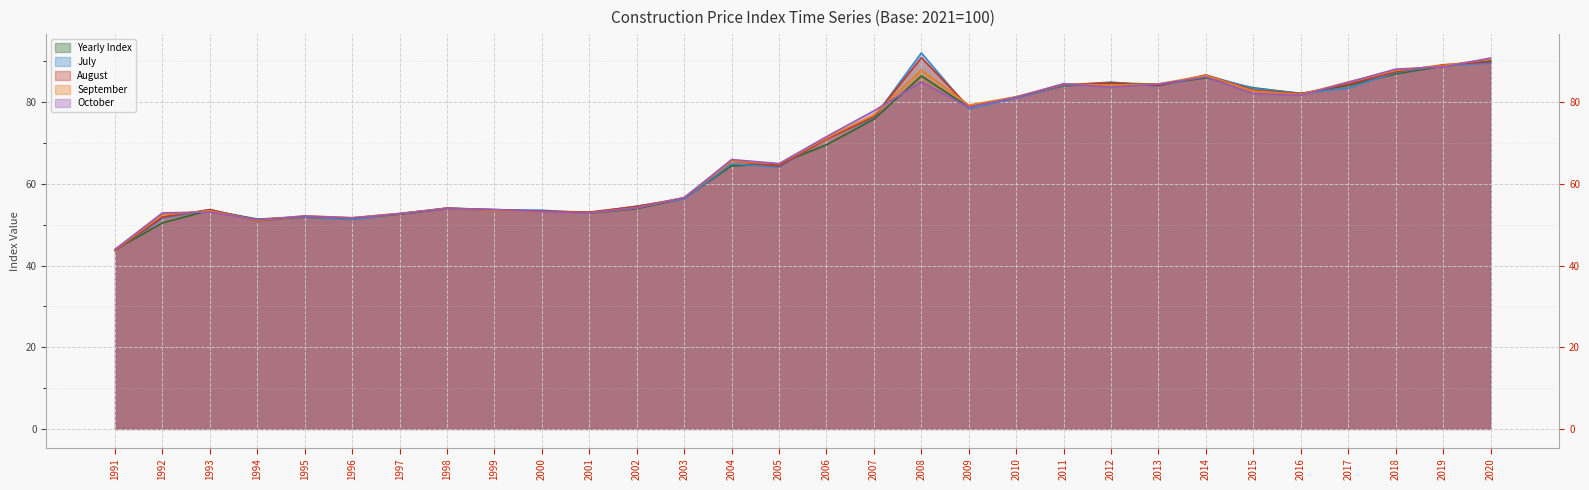

At how many categories does at least one series exceed 68?

15